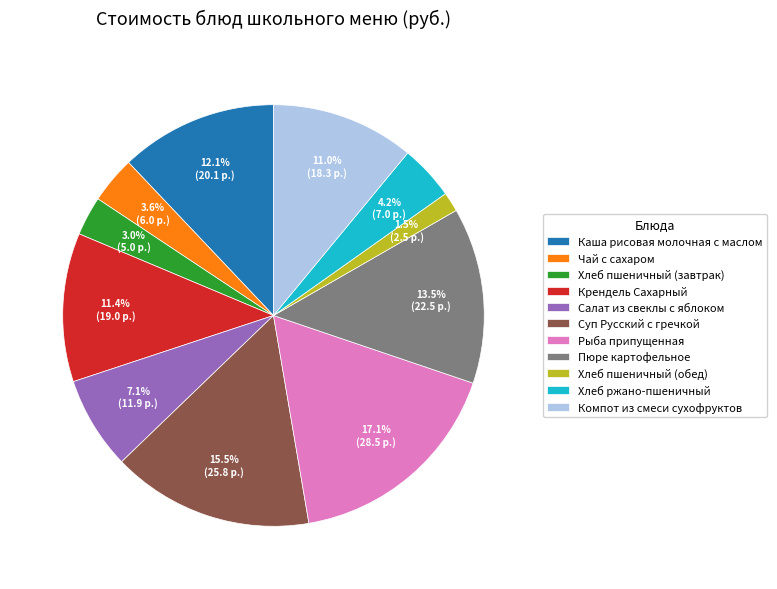

What percentage do Салат из свеклы с яблоком and Хлеб пшеничный (обед) together represent?

8.6%